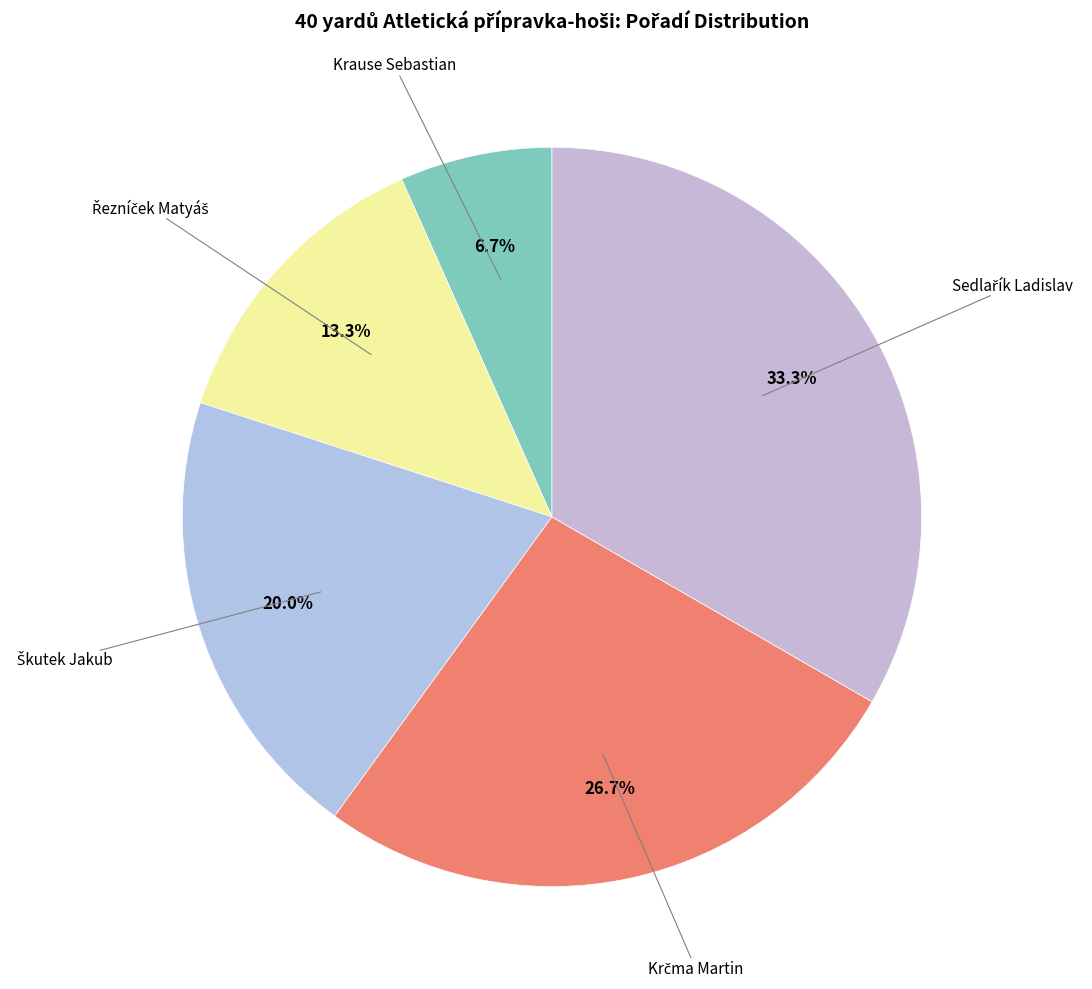

How many slices are in this pie chart?

5